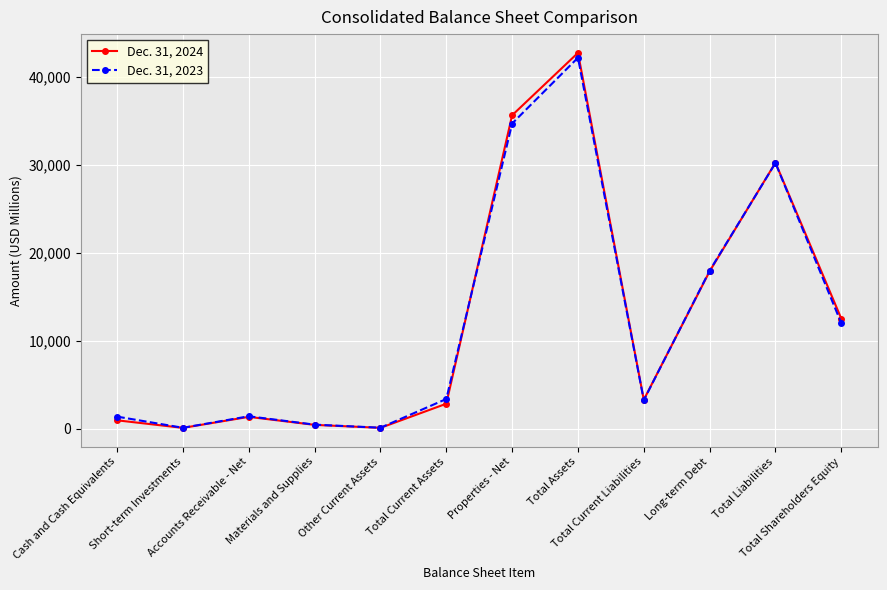

How many distinct data groups are displayed?

2